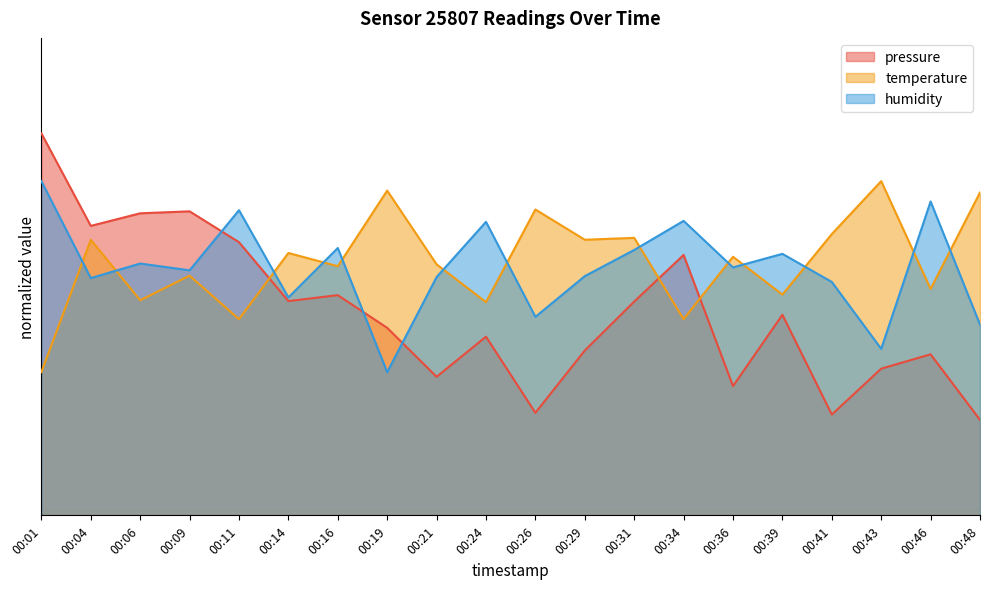

What is the sum of all humidity values?

1035.7